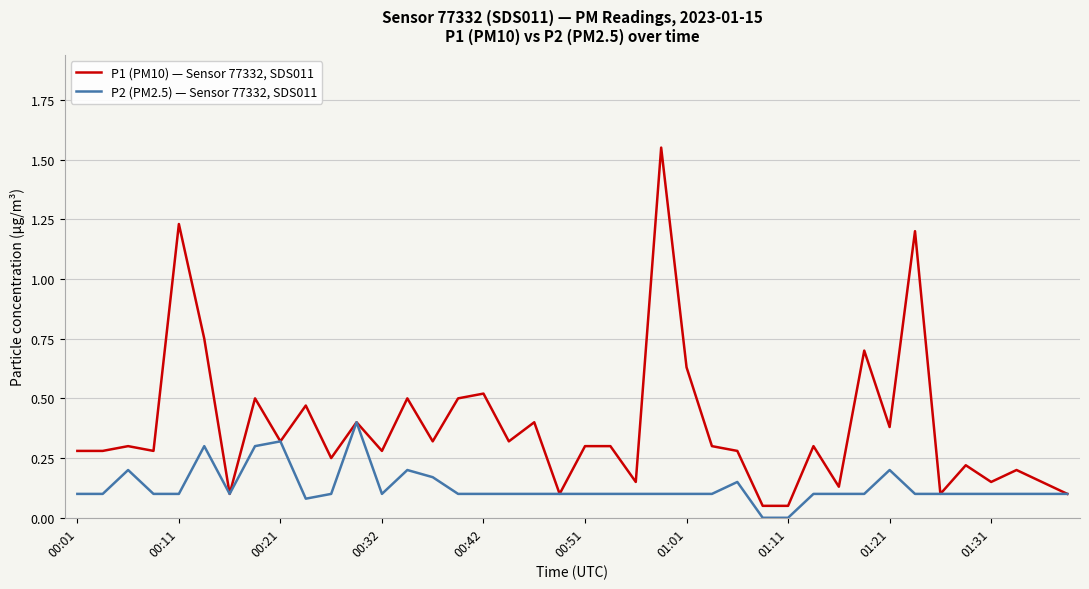

Rank the series by their average value, from highest to lowest.

P1 (PM10) — Sensor 77332, SDS011, P2 (PM2.5) — Sensor 77332, SDS011